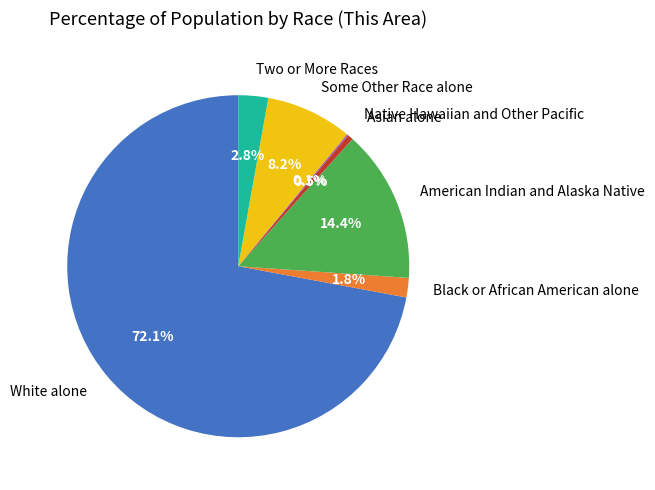

The Some Other Race alone slice represents 8% of the pie. True or false?

True